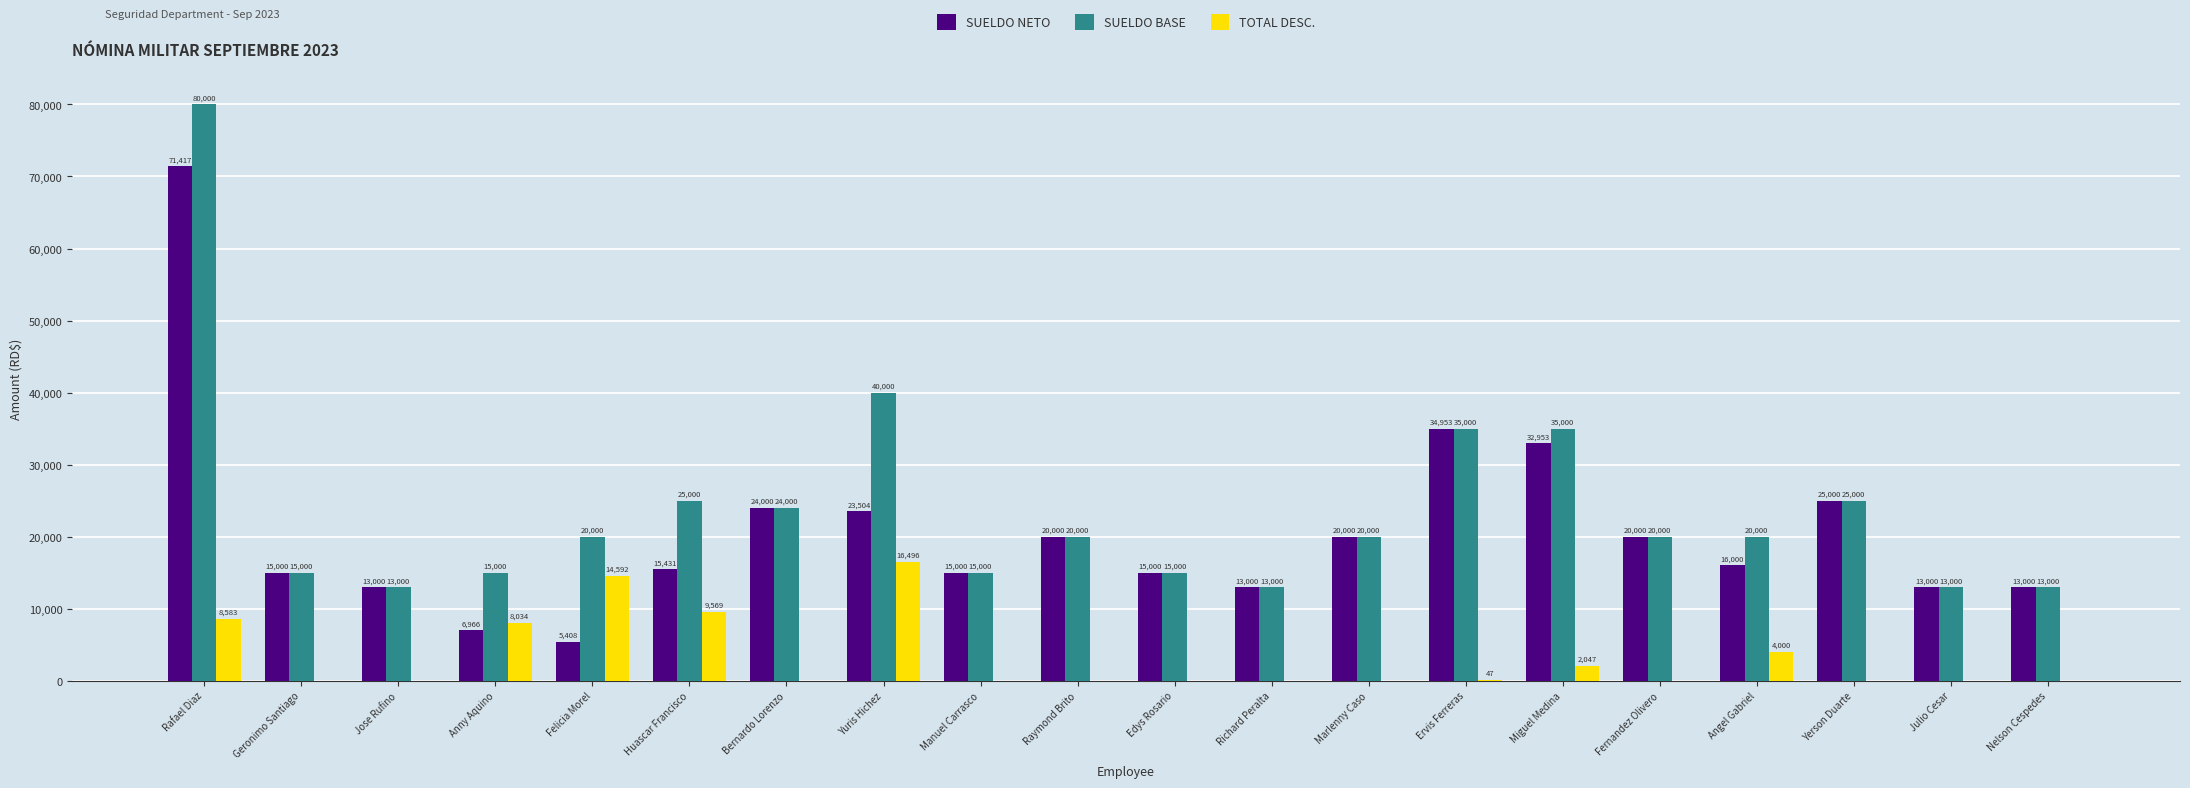

What value does the SUELDO BASE series have at Edys Rosario?

15000.0